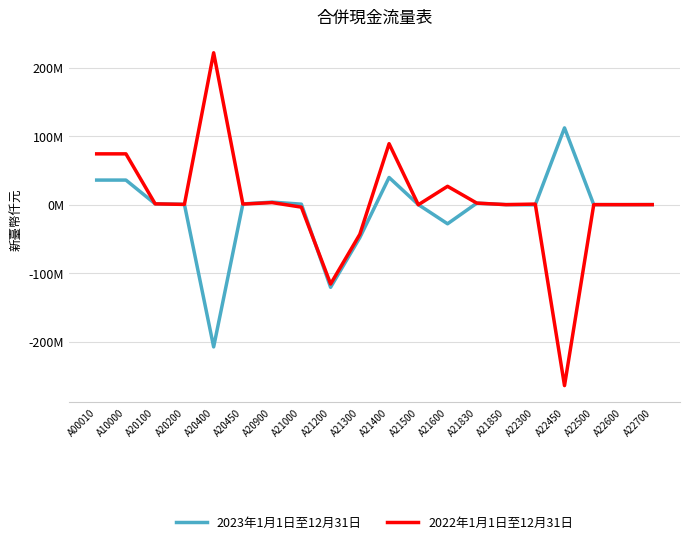

List the labels in order of 2022年1月1日至12月31日 value, largest first.

A20400, A21400, A00010, A10000, A21600, A20900, A21830, A20100, A22300, A20450, A20200, A21850, A22500, A22700, A22600, A21500, A21000, A21300, A21200, A22450